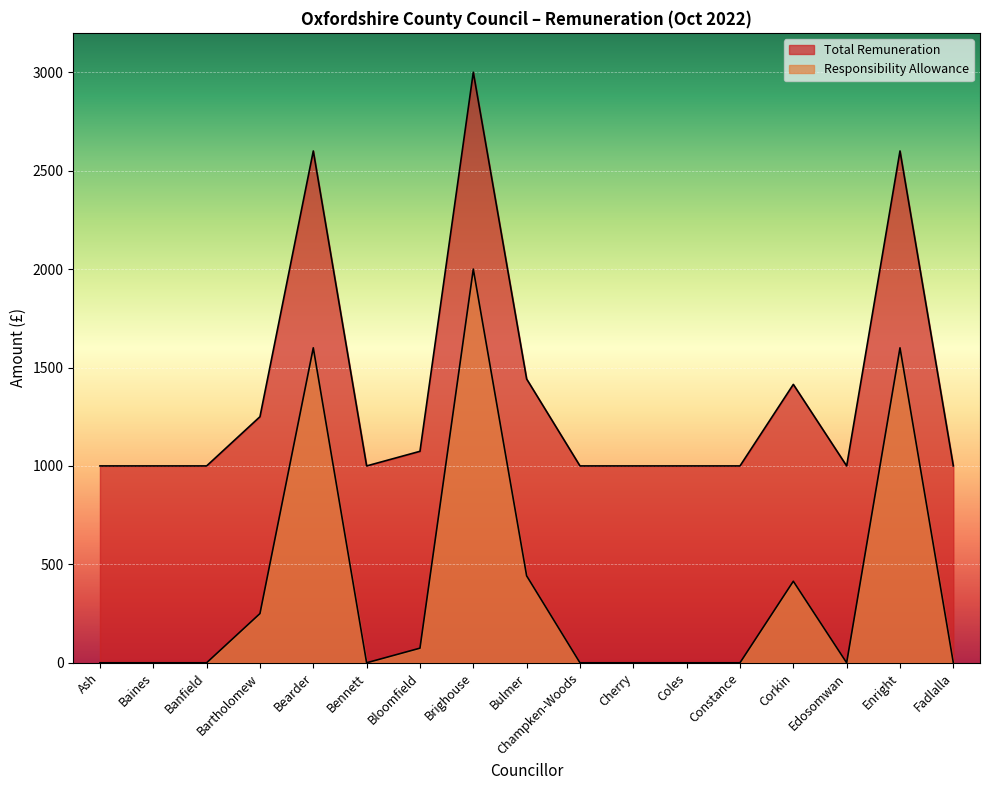

How many positive values does the Responsibility Allowance series have?

7